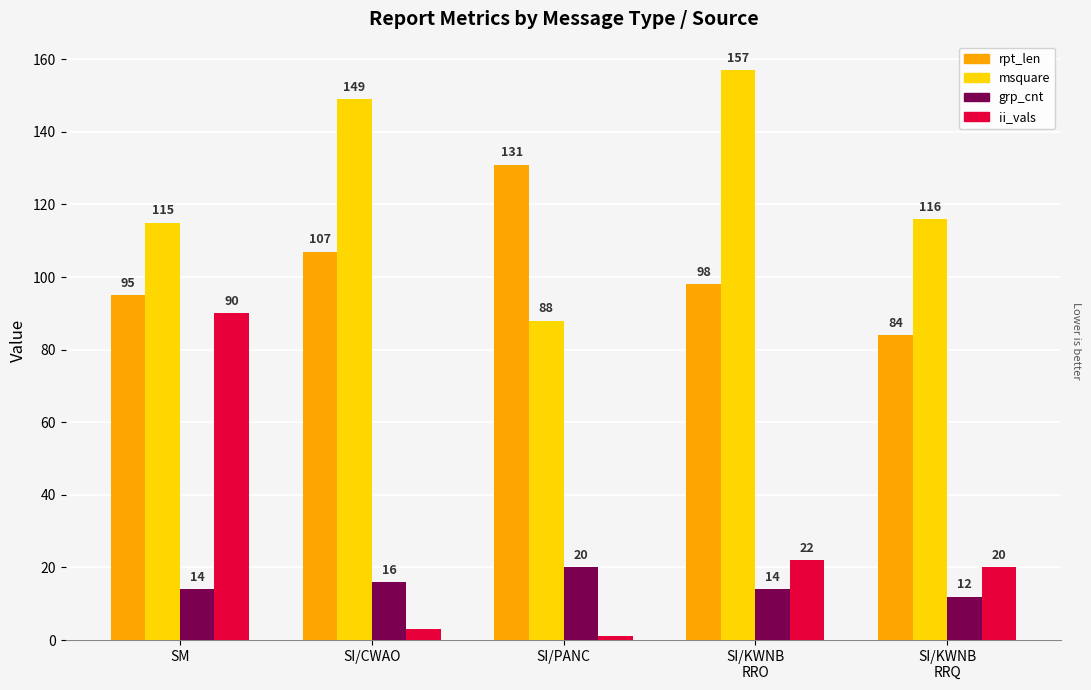

What position from the left is SI/CWAO?

2